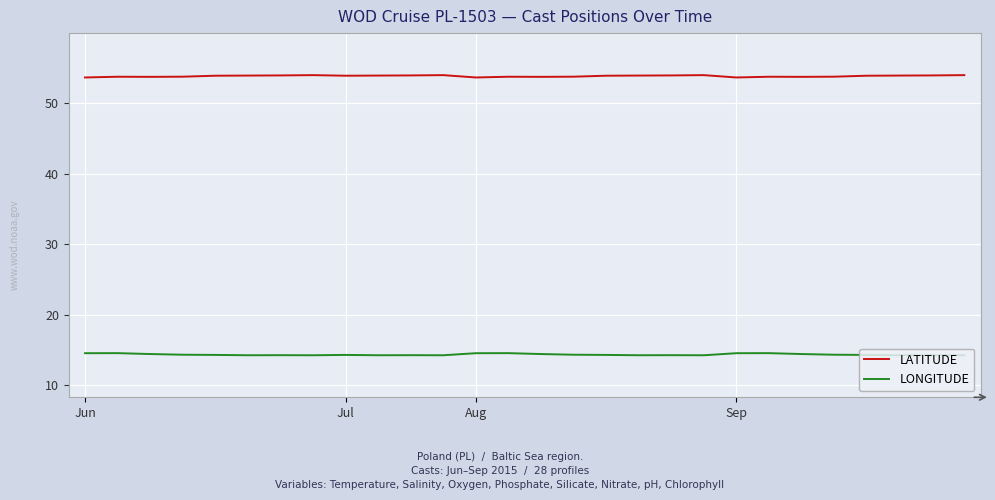

Which series has the largest total across all categories?

LATITUDE